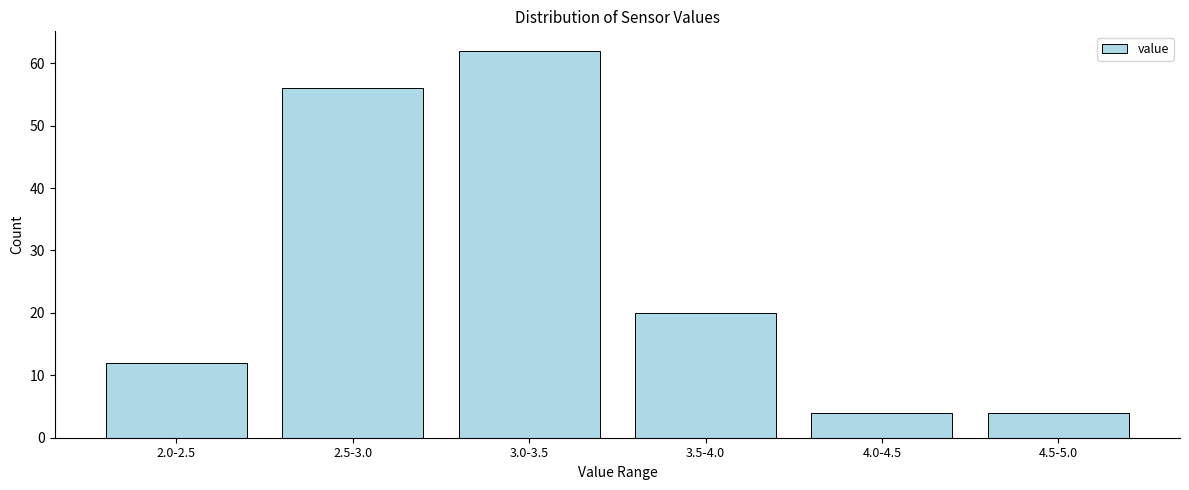

Reading left to right, extract all data points from this chart.

2.0-2.5=12	2.5-3.0=56	3.0-3.5=62	3.5-4.0=20	4.0-4.5=4	4.5-5.0=4